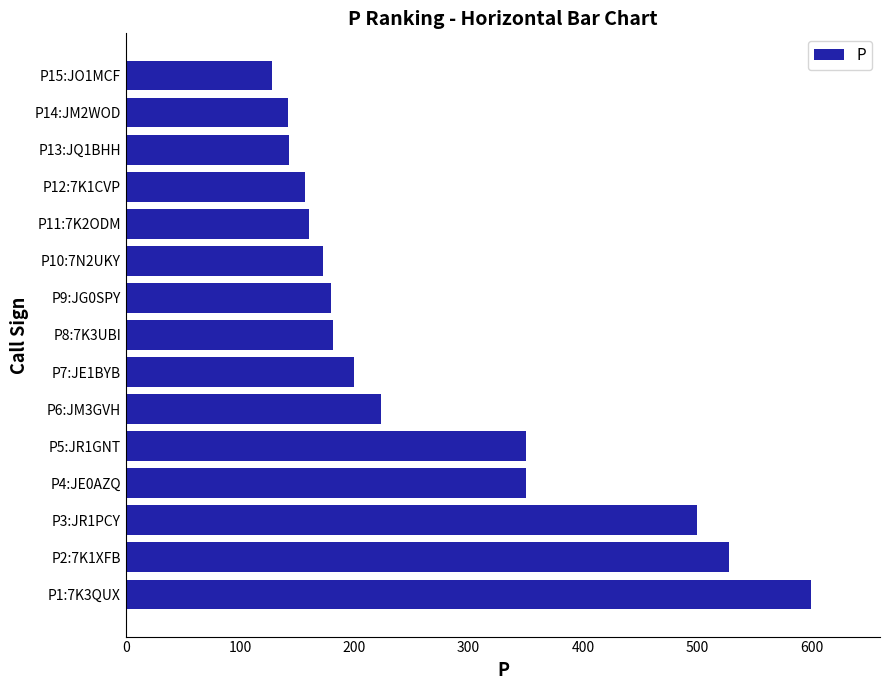

What is the ratio of the value at P7:JE1BYB to the value at P6:JM3GVH?

0.9